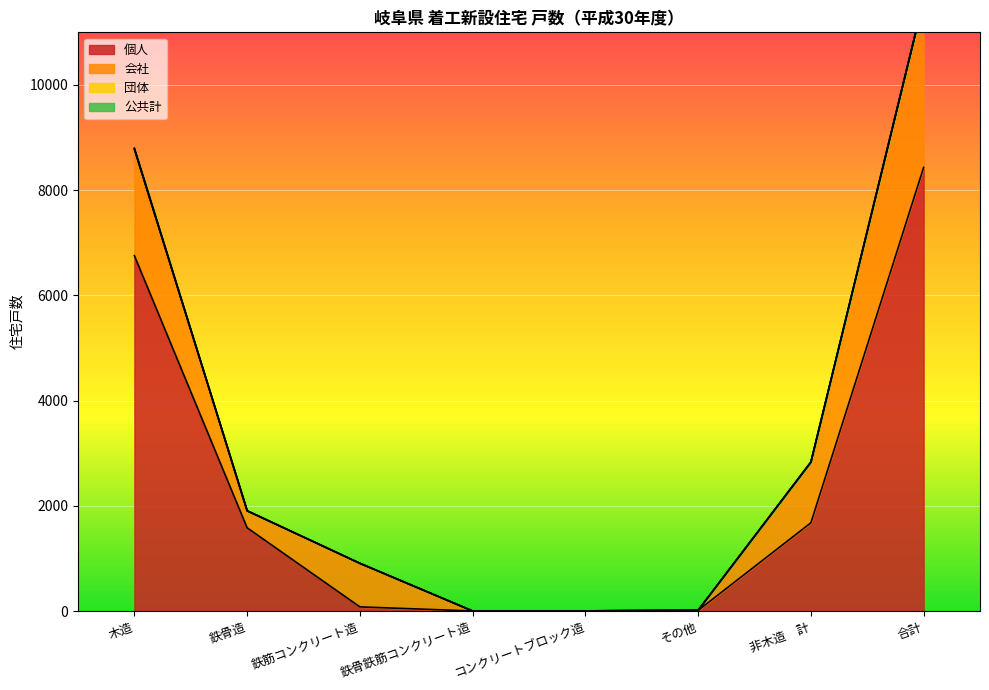

How many lines are shown in the chart?

2